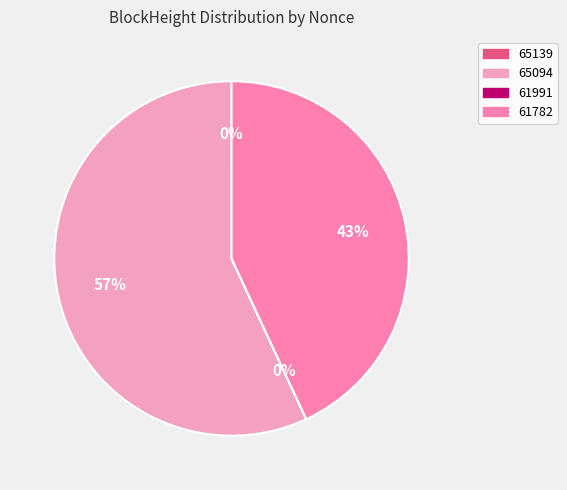

Which has a higher value, 65139 or 65094?

65094